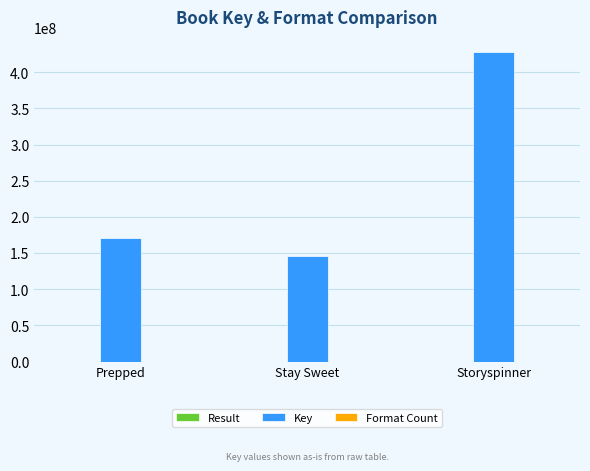

At which category is the sum across all series the highest?

Storyspinner